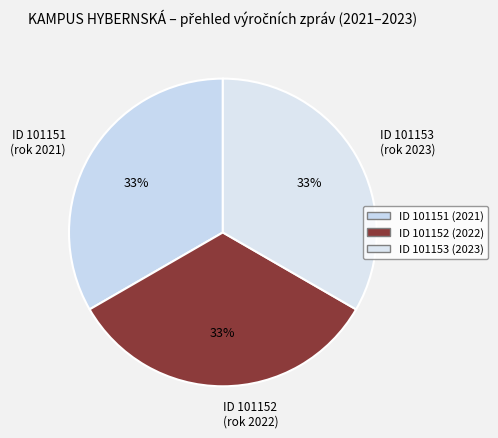

Combined, do ID 101151 (rok 2021) and ID 101153 (rok 2023) account for over 50%?

Yes